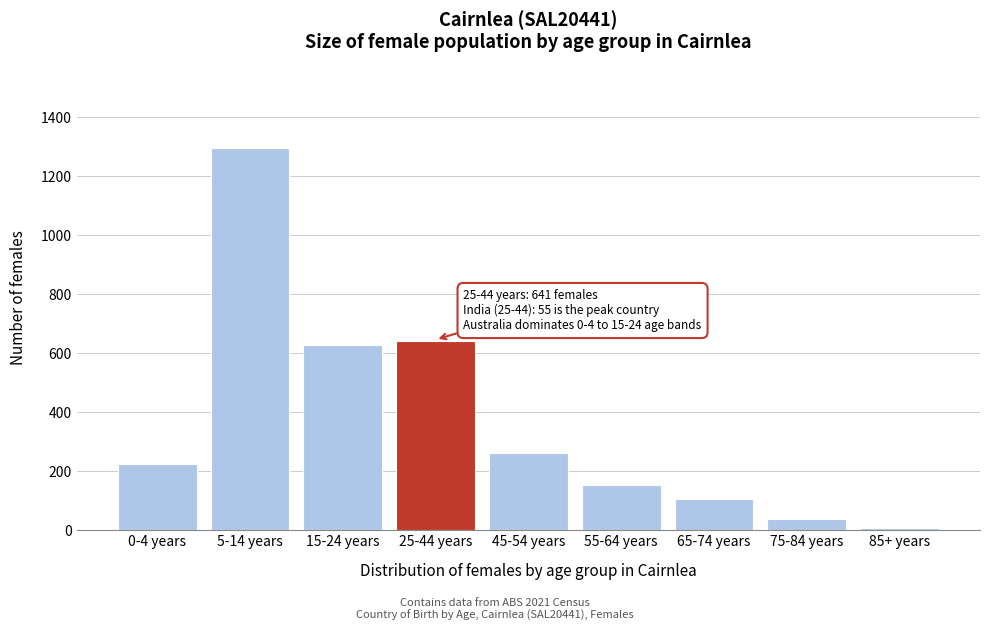

Reading right to left, extract all data points from this chart.

85+ years=7	75-84 years=38	65-74 years=107	55-64 years=153	45-54 years=262	25-44 years=641	15-24 years=628	5-14 years=1294	0-4 years=224